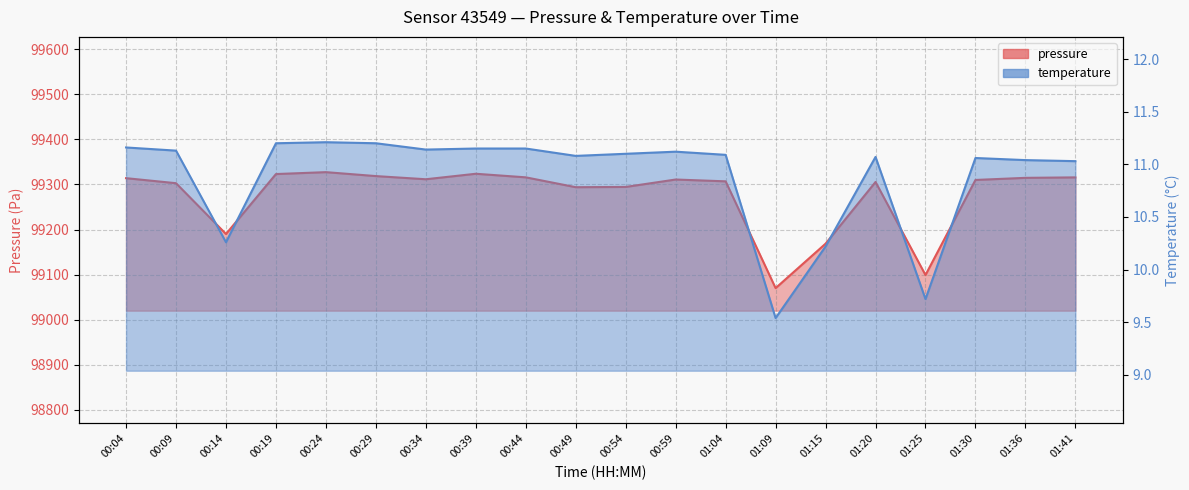

How many lines are shown in the chart?

2